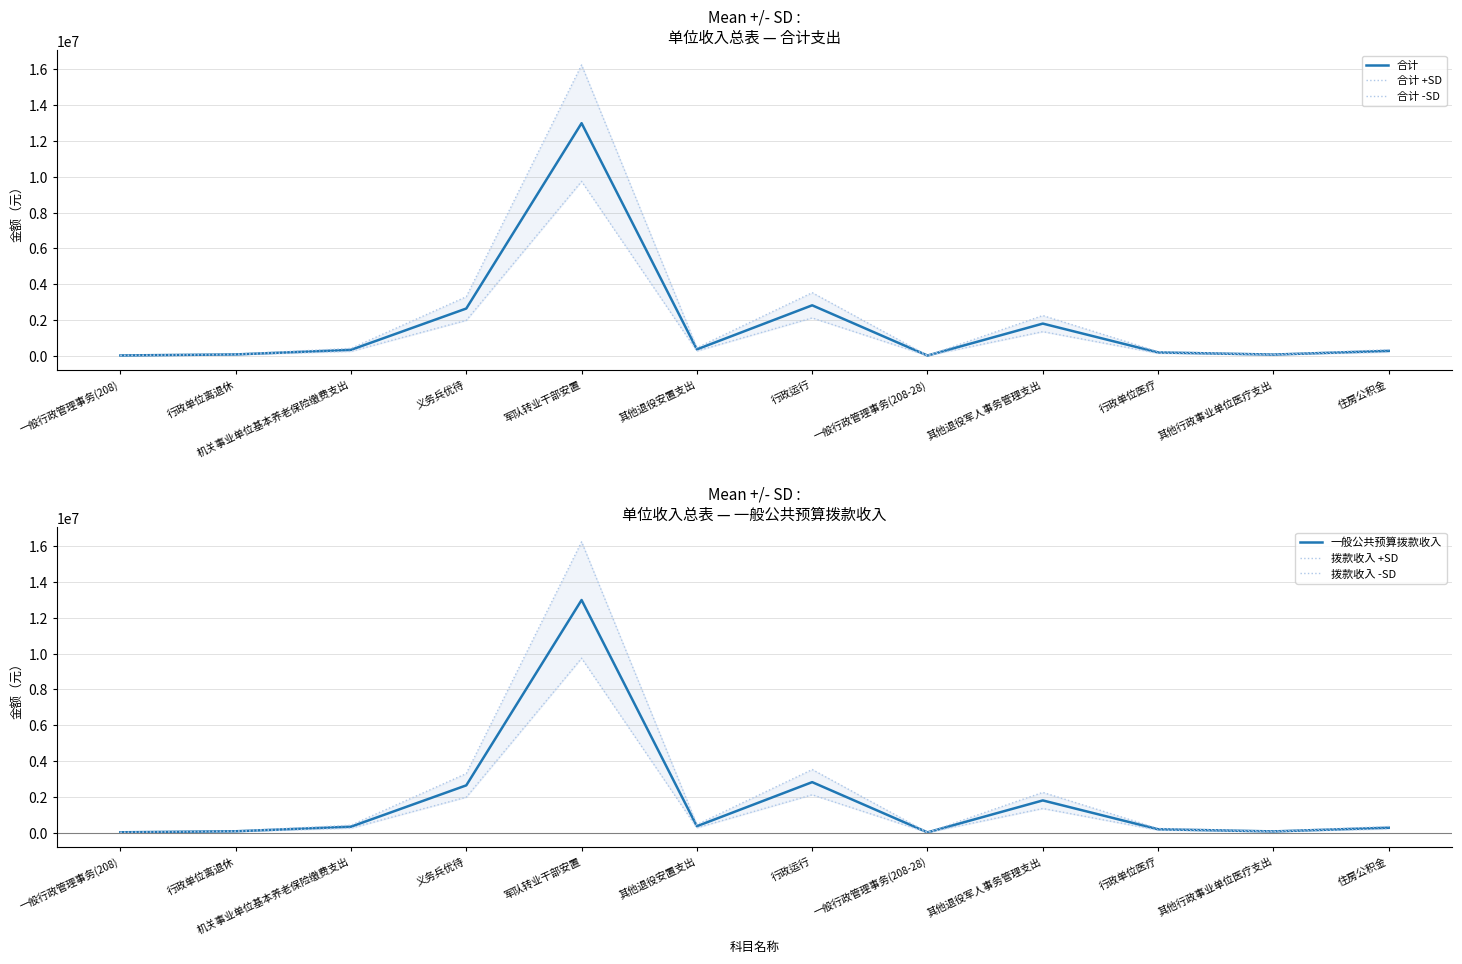

True or false: 合计 has a value of 508021.6 at 机关事业单位基本养老保险缴费支出.

False